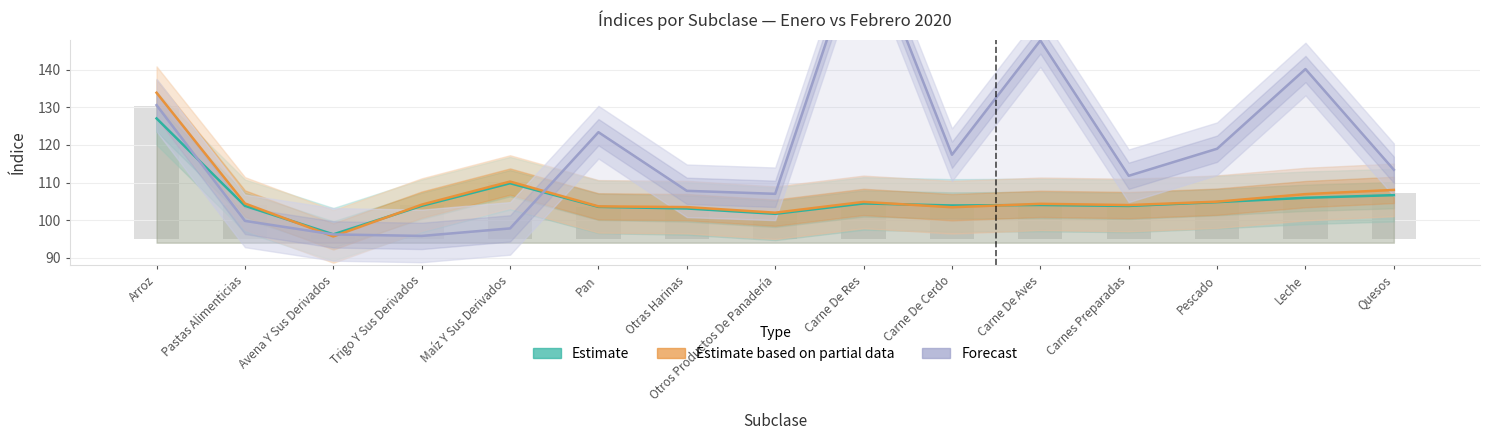

Is it true that Estimate based on partial data equals 73.2 at Maíz Y Sus Derivados?

False